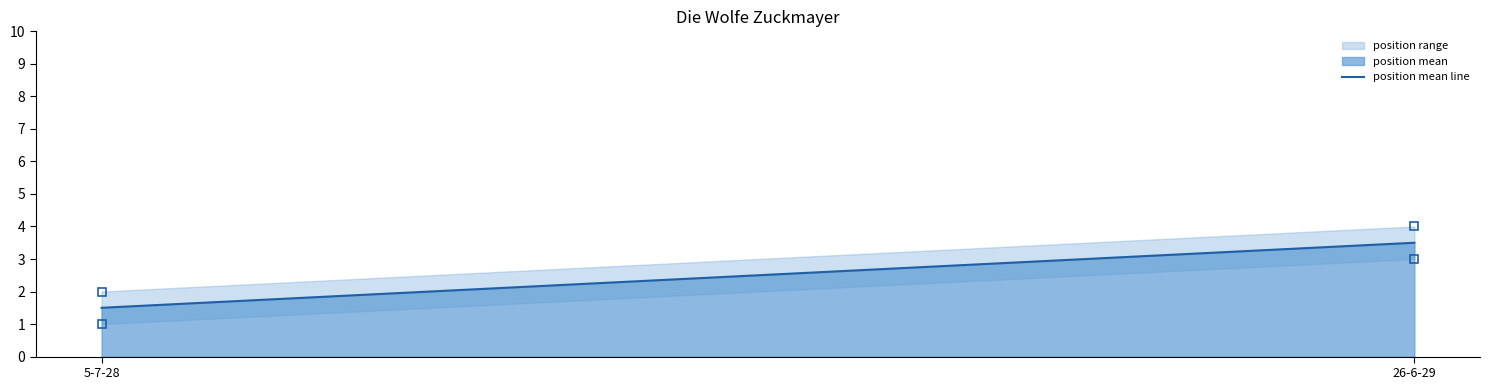

What is the smallest value displayed?

1.5